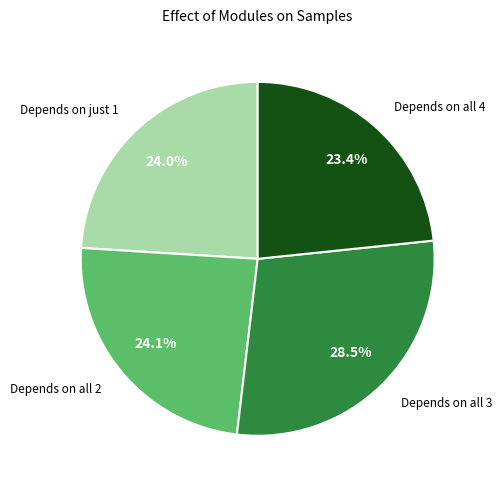

Combined, what portion of the pie is Depends on just 1 and Depends on all 4?

47.4%